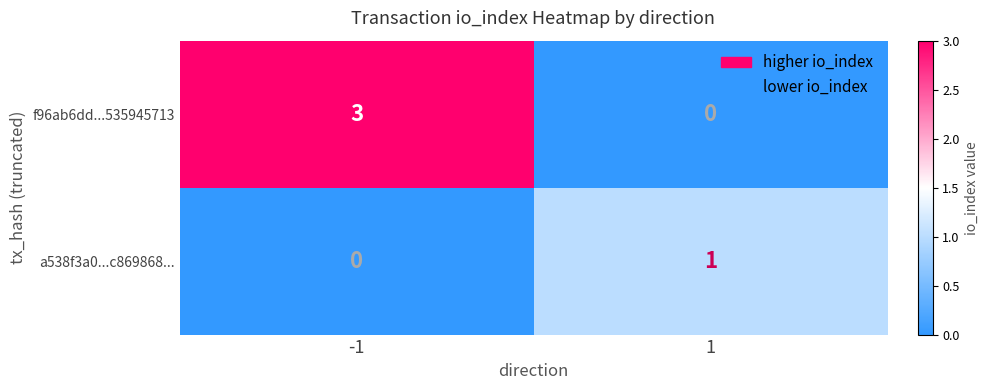

What is the difference between the f96ab6dd...535945713 values at -1 and 1?

3